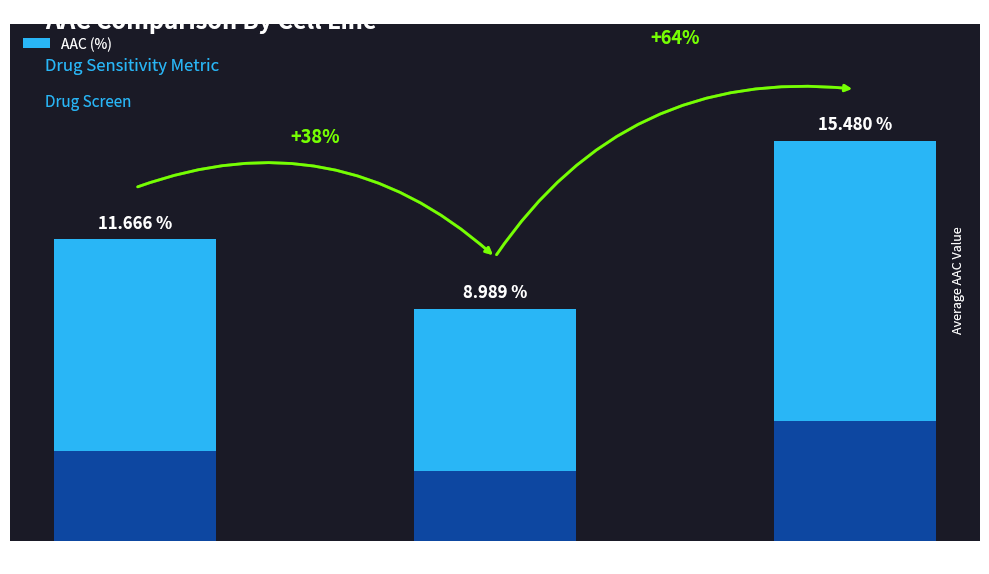

Rank the categories by value from highest to lowest.

CTRPv2 rep 3, CTRPv2 rep 1, CTRPv2 rep 2